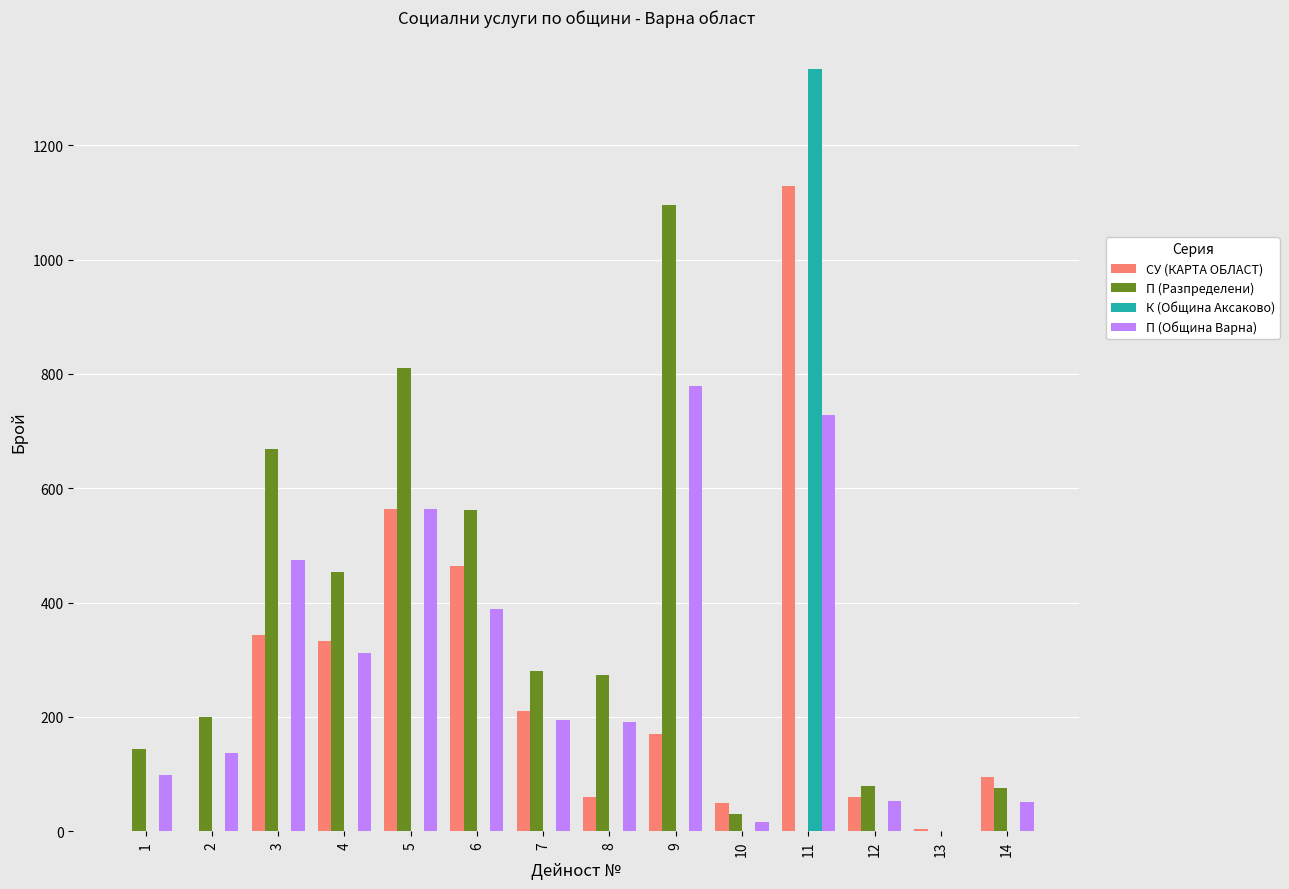

Which series has the widest spread of values?

К (Община Аксаково)